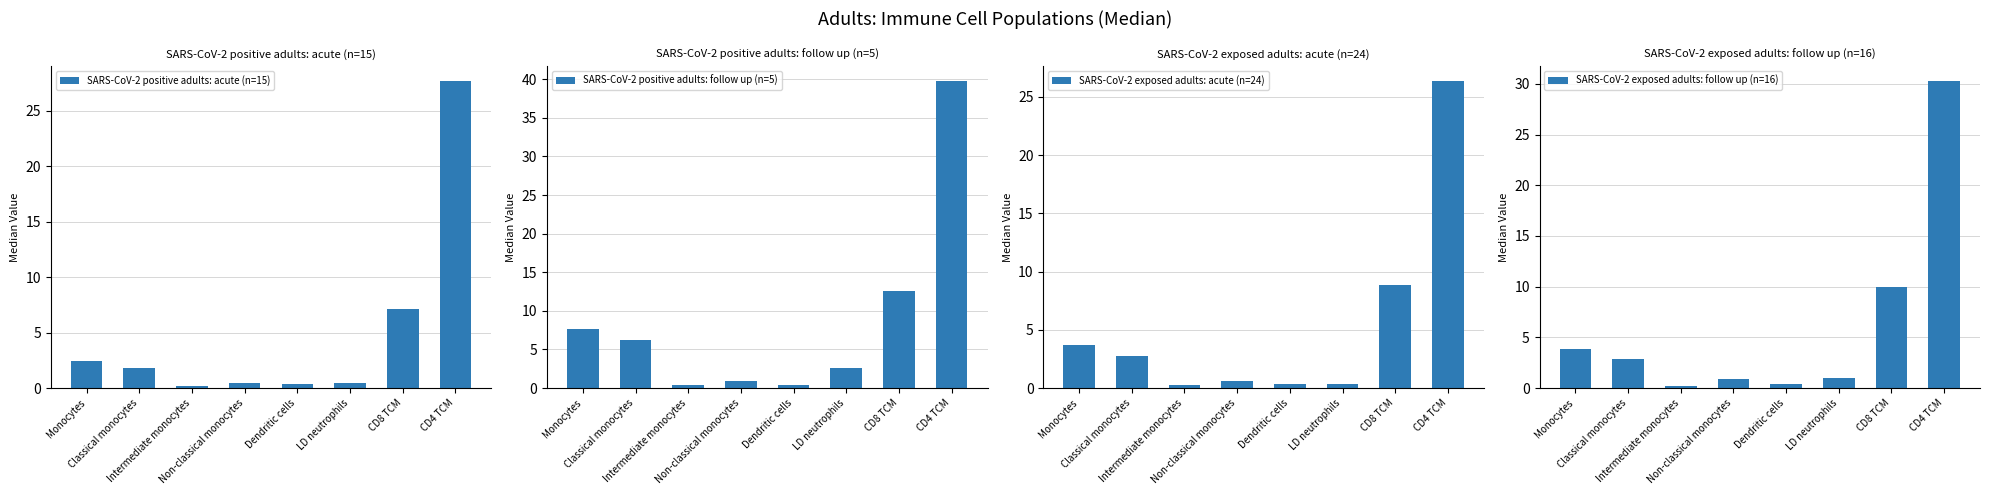

Reading left to right, extract all data points from this chart.

SARS-CoV-2 positive adults: acute (n=15): 2.5	1.8	0.2	0.4	0.4	0.4	7.1	27.7
SARS-CoV-2 positive adults: follow up (n=5): 7.7	6.2	0.4	0.9	0.4	2.5	12.6	39.7
SARS-CoV-2 exposed adults: acute (n=24): 3.7	2.8	0.2	0.6	0.4	0.3	8.8	26.3
SARS-CoV-2 exposed adults: follow up (n=16): 3.9	2.9	0.2	0.9	0.4	1.0	10.0	30.2